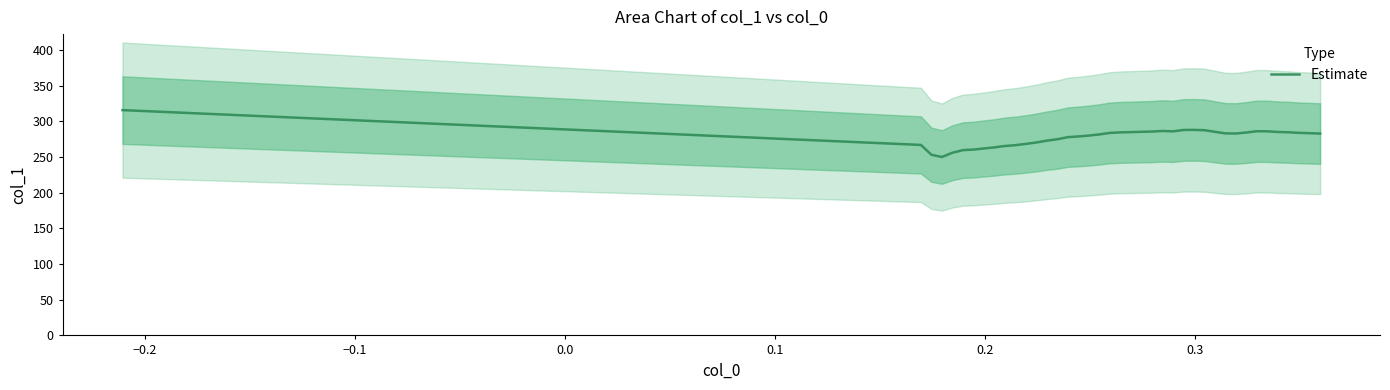

Reading left to right, list all the values displayed in this chart.

315.6	266.8	253.1	249.9	255.9	259.5	260.3	261.8	263.3	265.3	266.5	268.2	270.3	272.8	274.8	277.7	278.7	279.9	281.6	283.6	284.4	284.7	285.2	285.5	286.3	285.8	287.7	287.8	287.4	285.1	282.9	282.8	284.2	286.0	285.8	284.9	284.5	283.7	283.3	282.7